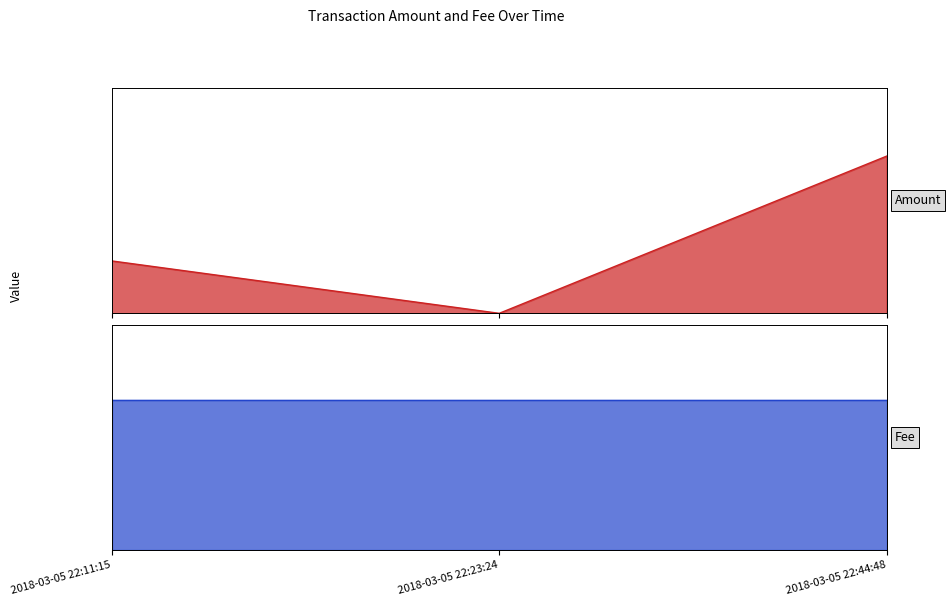

Reading left to right, what are all the values shown in this chart?

1	0	3